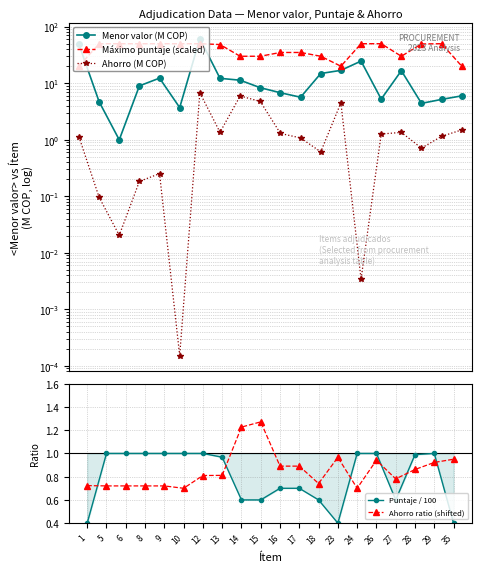

At which label does Ahorro (M COP) first exceed 1?

1